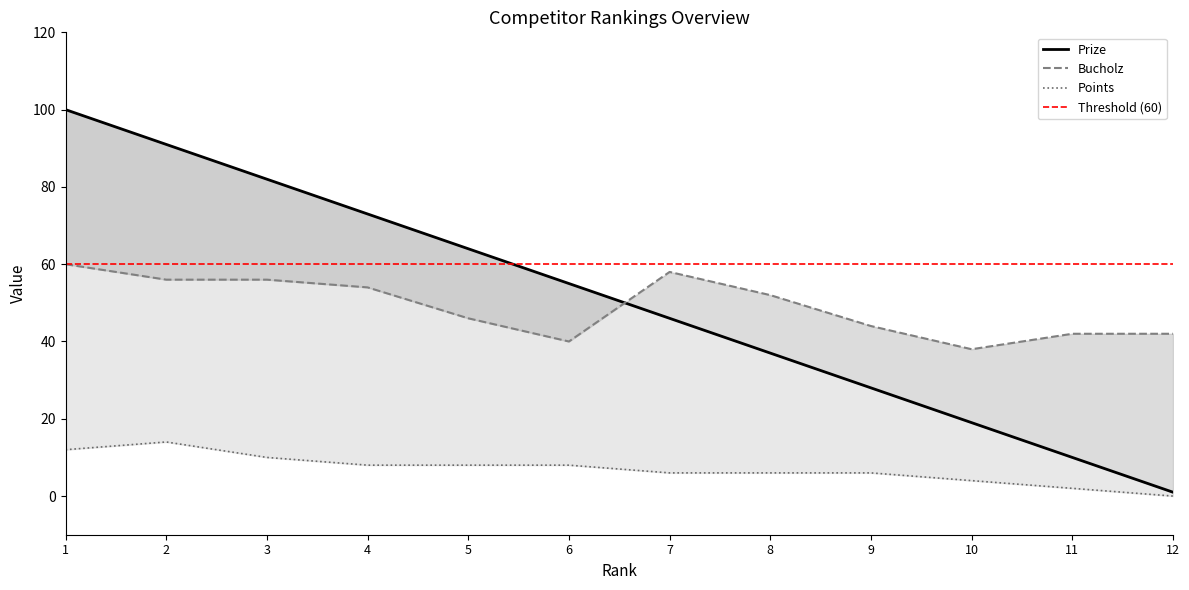

At which category is the sum across all series the highest?

1